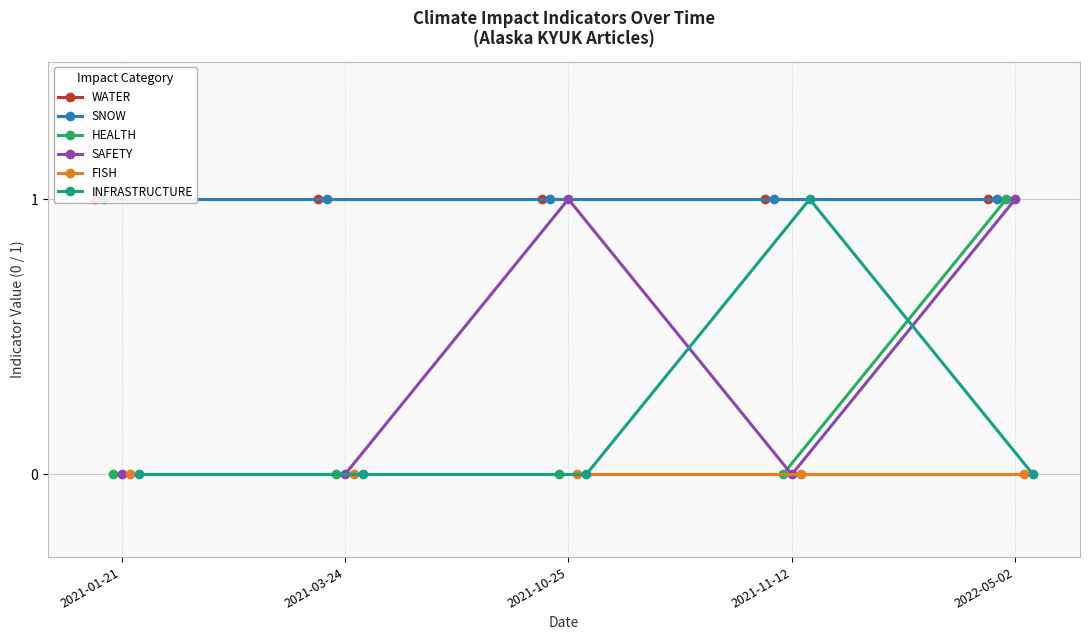

True or false: WATER and SAFETY intersect in this chart.

False